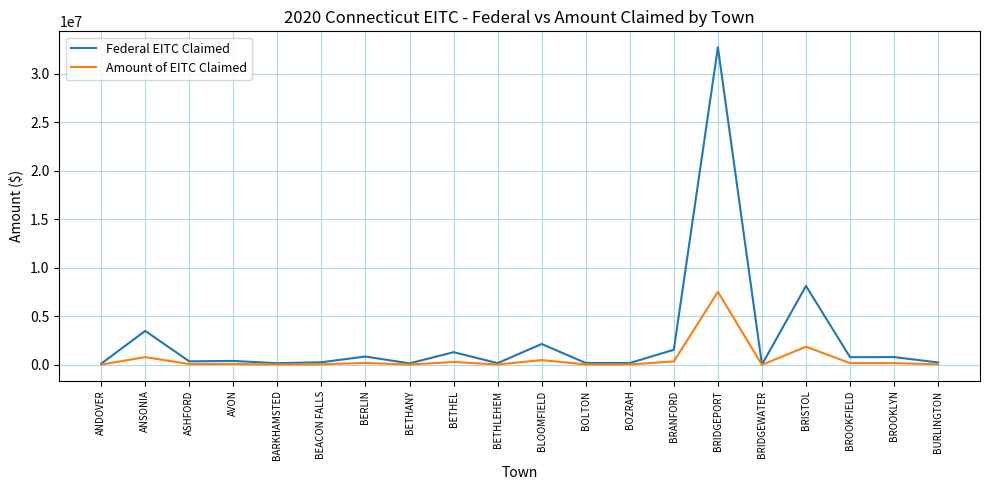

What value does the Amount of EITC Claimed series have at ANSONIA, to the nearest 50?

806000